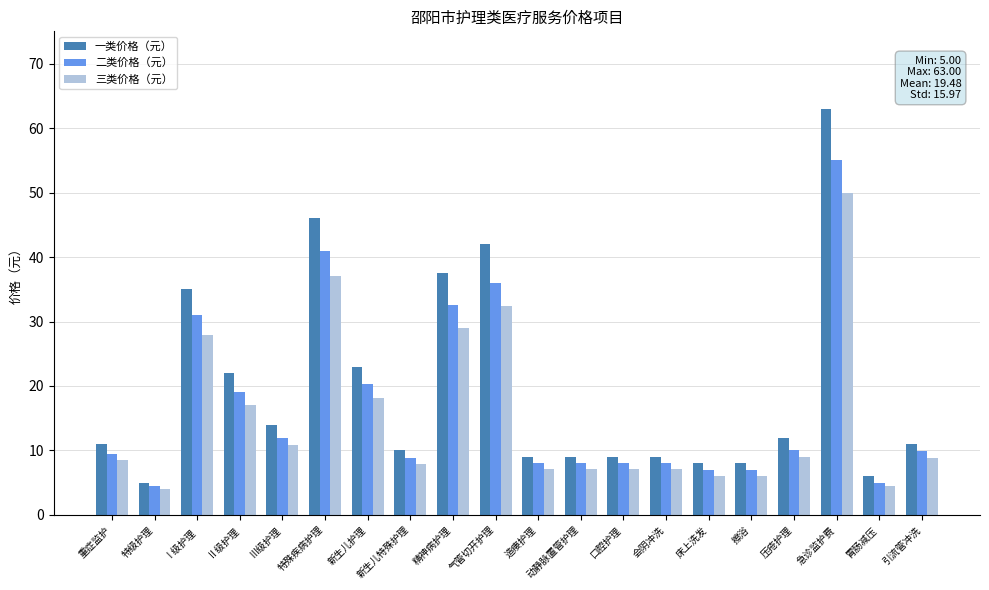

Read the 二类价格（元） value at 新生儿特殊护理.

8.8